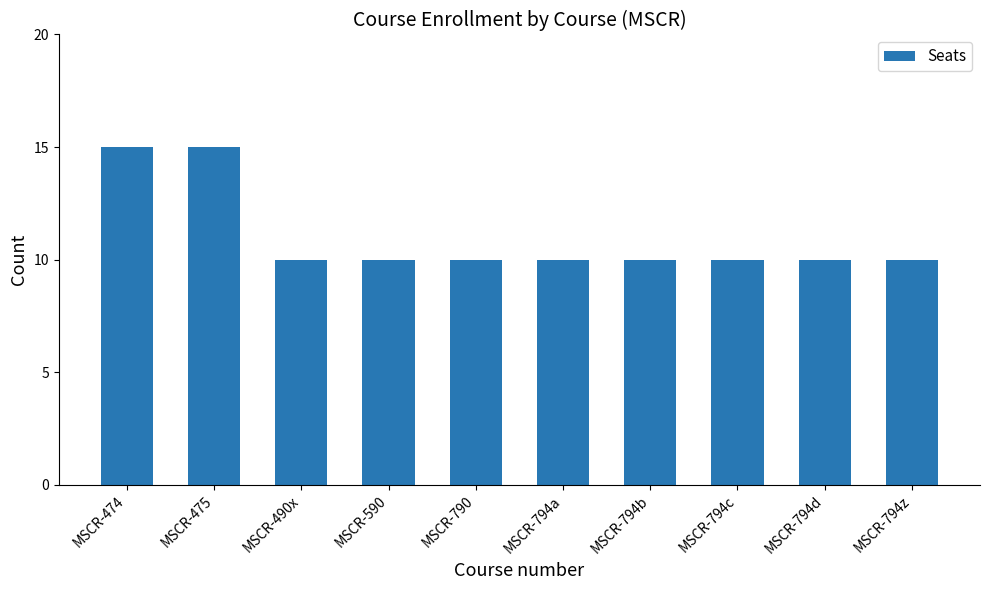

What is the label of the 9th bar from the right?

MSCR-475